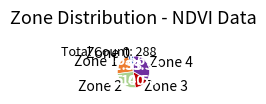

Which slice is the smallest?

Zone 0